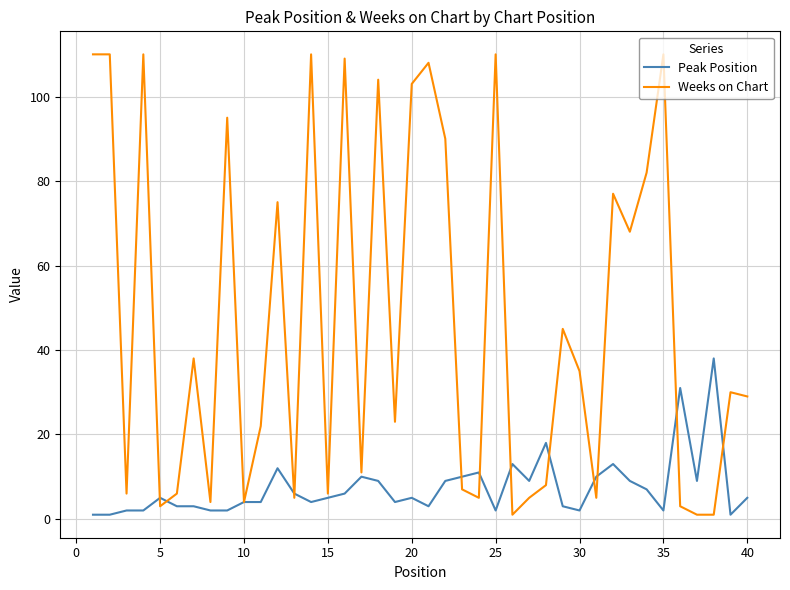

Is this an area chart (filled region under the line)?

No